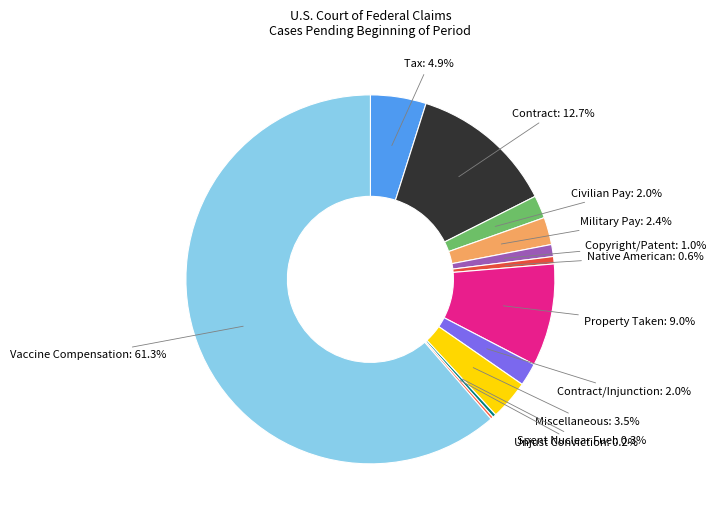

Is Vaccine Compensation the majority of the pie?

Yes